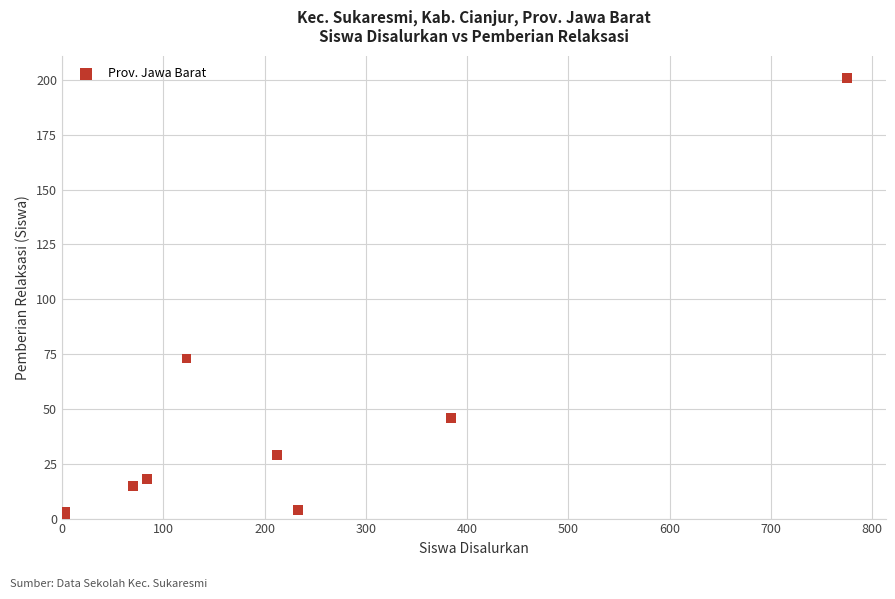

What Y value in the scatter plot is closest to 101?

73